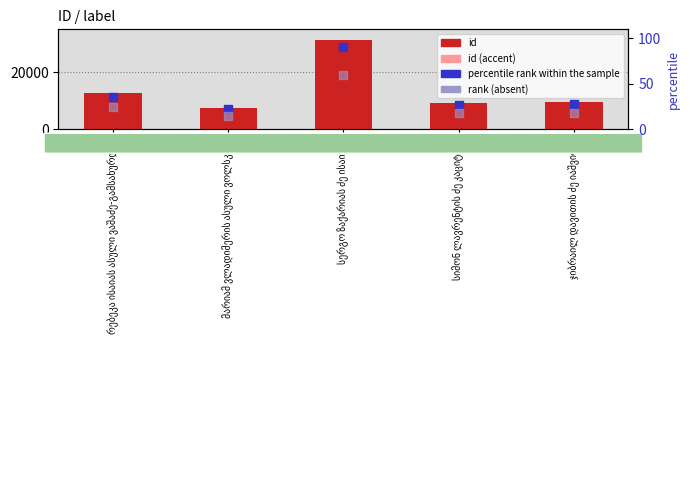

At which category is the sum across all series the highest?

სერგო ზაქარიას ძე ისაიევი